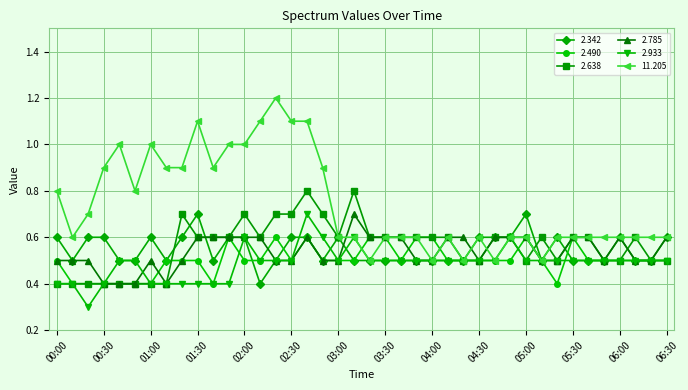

What is the value of the 11.205 point at the 20th from the left?

0.6